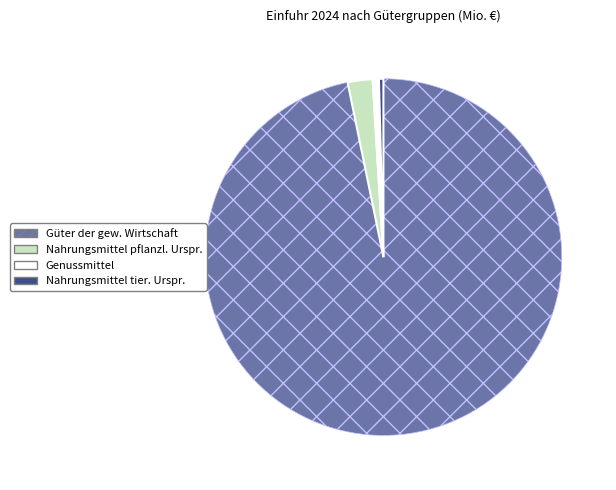

Is there a majority slice in this chart?

Yes